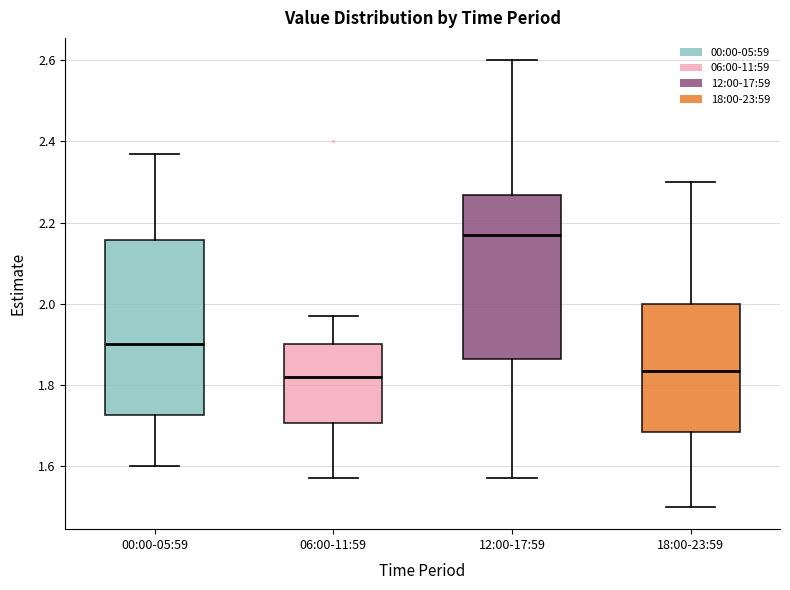

Reading left to right, transcribe this box plot: for each box, give where its median line is, the range the box spans, and where its two whiskers end, as read against the y-axis. The values are not printed on the chart, so give them approximately, as read against the axis.

00:00-05:59: median 1.90, box 1.72 to 2.16, whiskers 1.60 to 2.38
06:00-11:59: median 1.82, box 1.70 to 1.90, whiskers 1.58 to 1.98
12:00-17:59: median 2.18, box 1.86 to 2.26, whiskers 1.58 to 2.60
18:00-23:59: median 1.84, box 1.68 to 2.00, whiskers 1.50 to 2.30